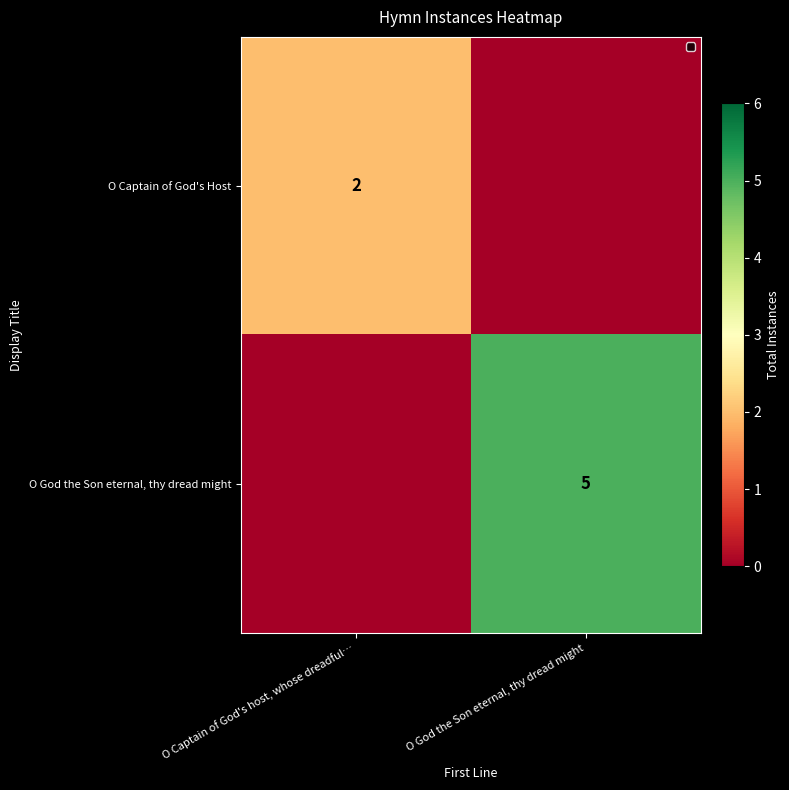

True or false: O Captain of God's Host has a value of 1 at O Captain of God's host, whose dreadful….

False